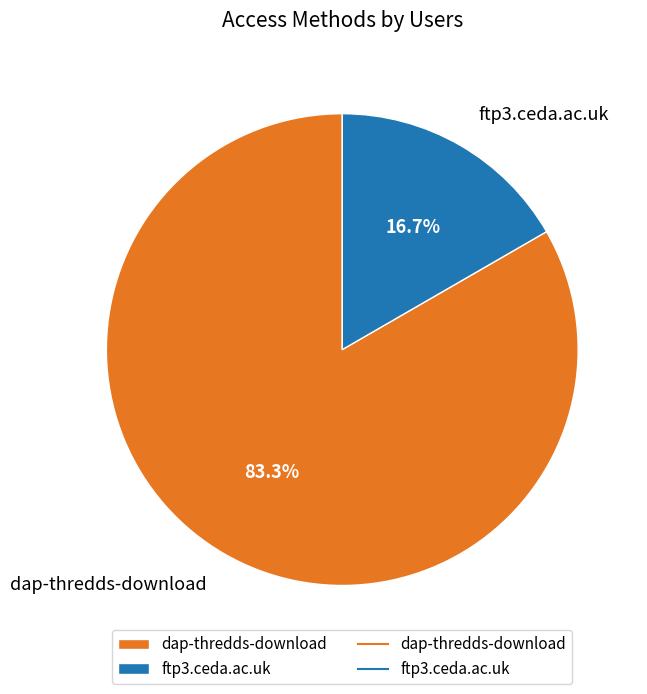

To the nearest percent, what is the difference between the largest and smallest slice percentages?

67%